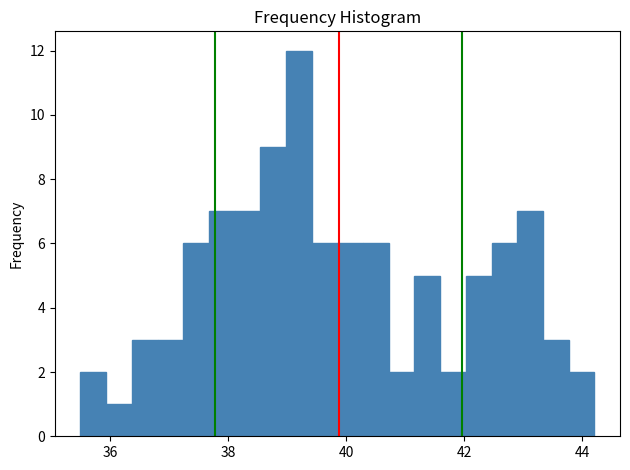

Read against the x-axis, roughly where is the centre of the tallest bar?

39.2